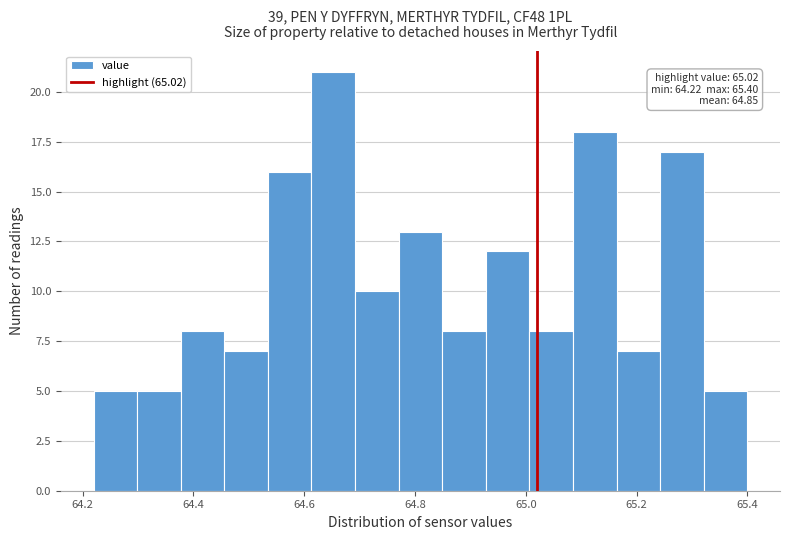

Read against the x-axis, roughly where is the centre of the tallest bar?

64.66